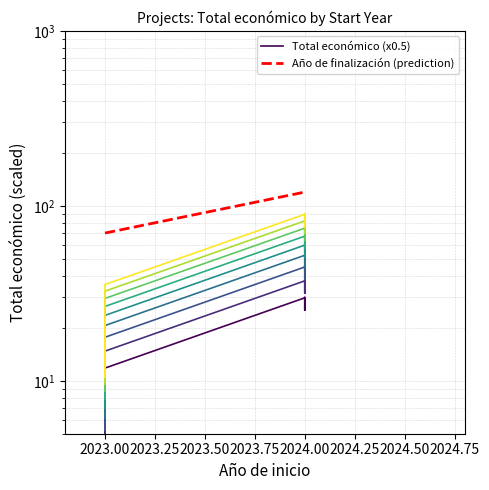

At 2023.00, list the series in order from largest to smallest.

Año de finalización (prediction), Total económico (x0.5)